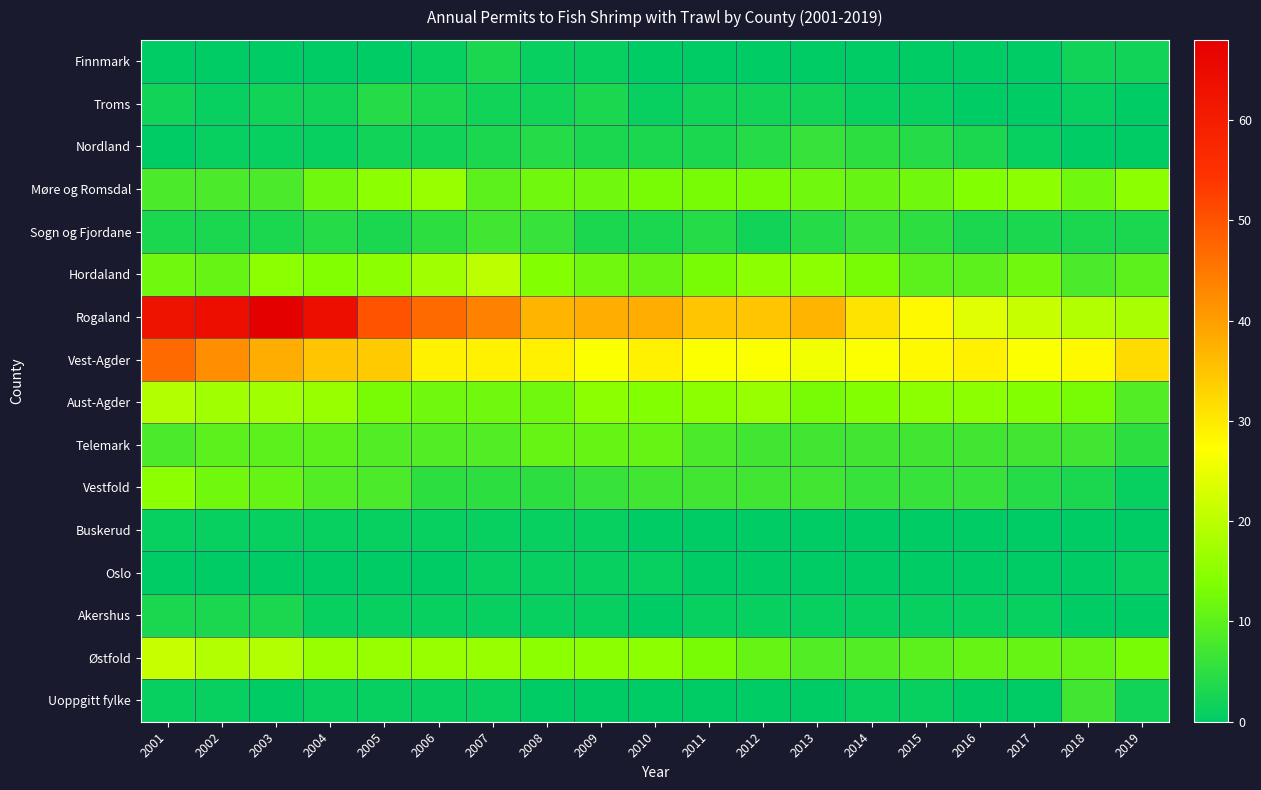

At how many categories does at least one series exceed 46?

6